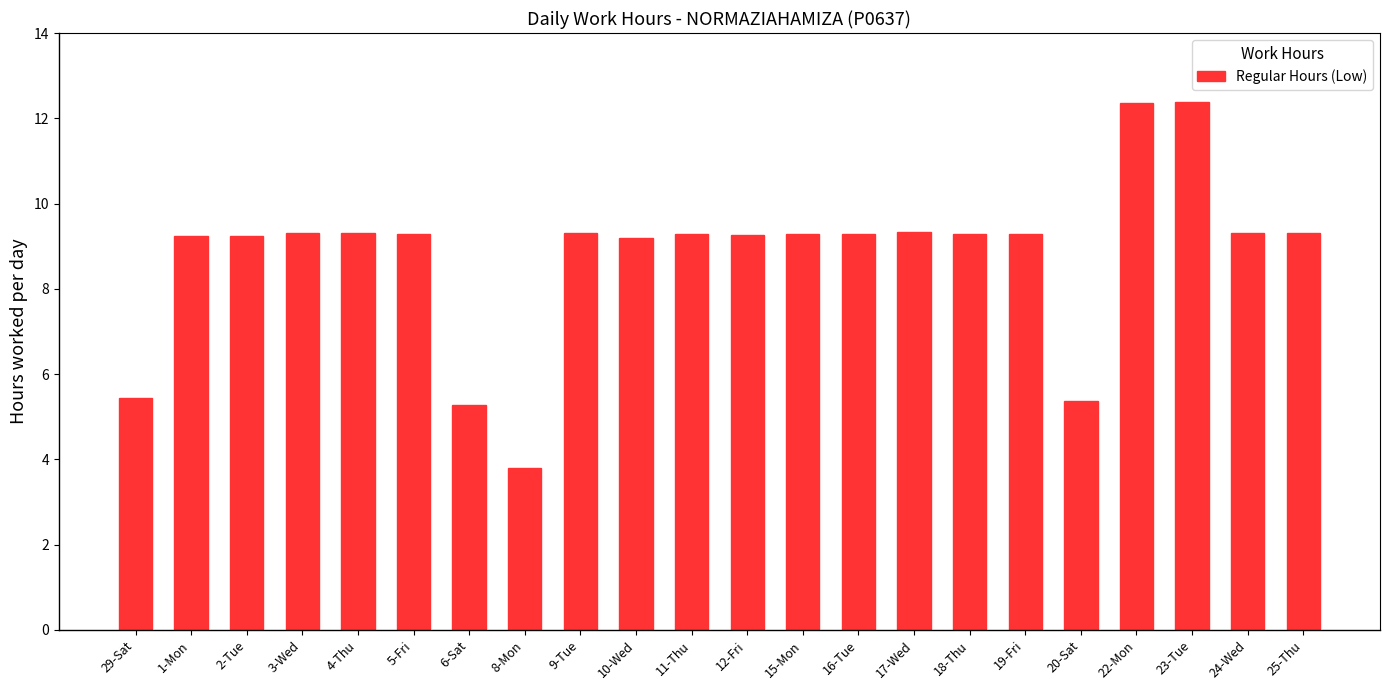

What is the difference between the values at 12-Fri and 22-Mon?

3.1